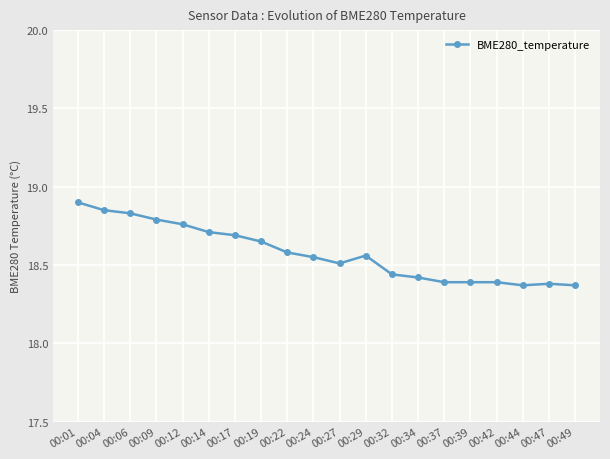

True or false: there are more than 1 points higher than both neighbors.

True